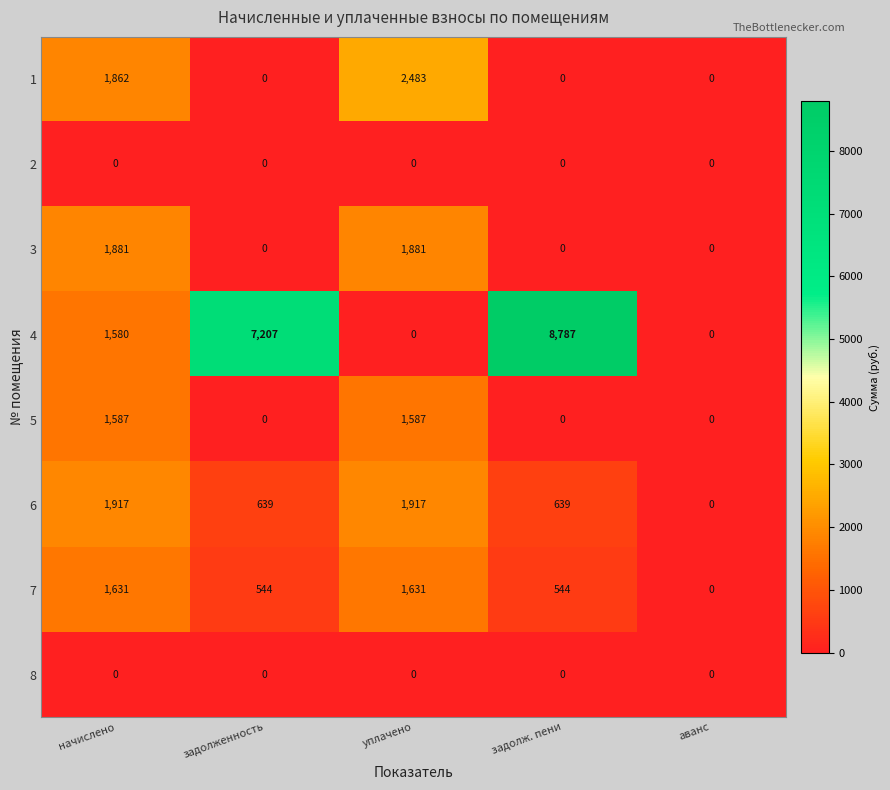

What is the maximum value shown in the chart?

8787